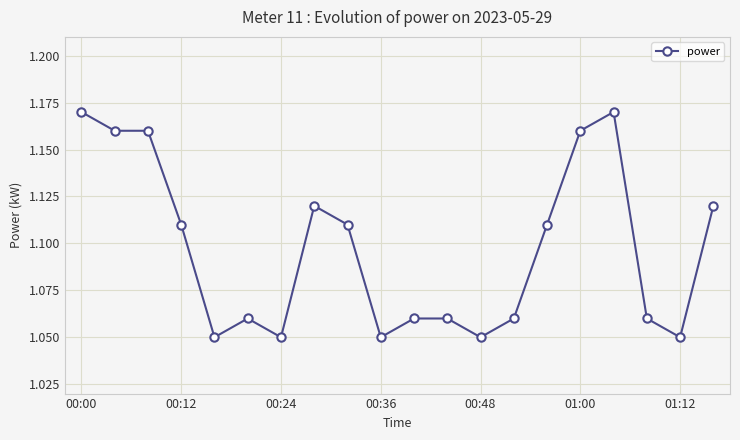

What is the sum of all values?

21.9